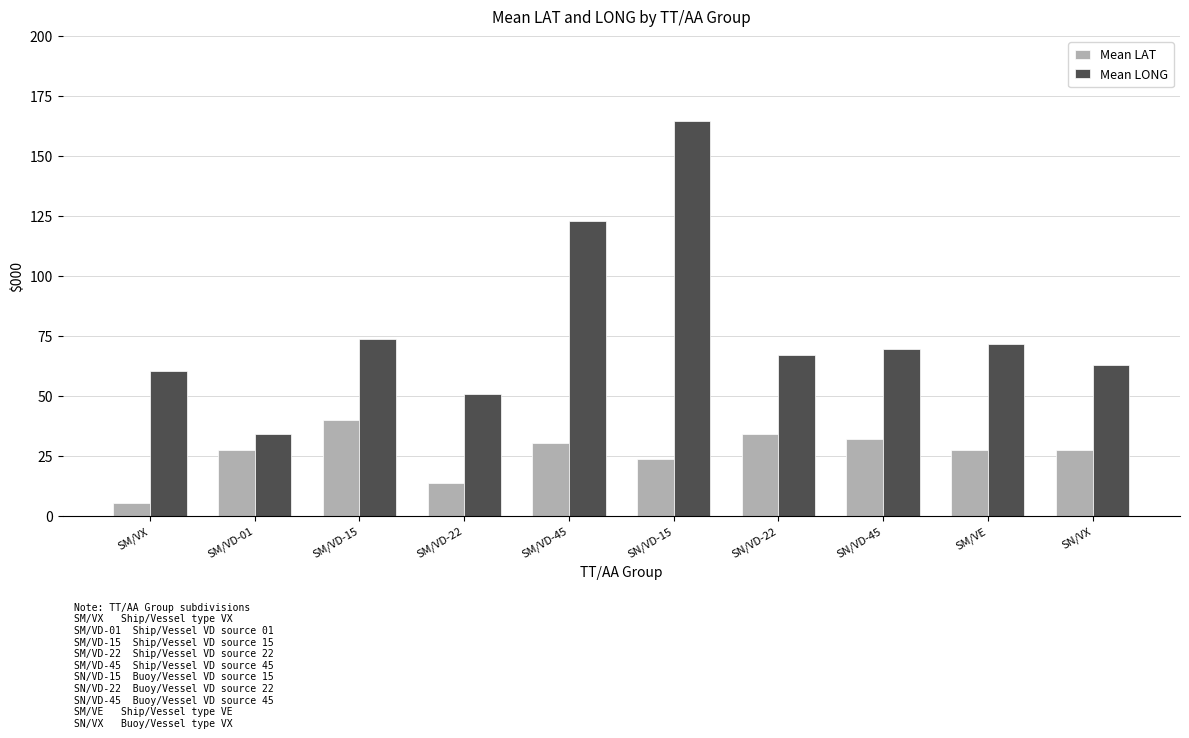

Which series has the largest total across all categories?

Mean LONG